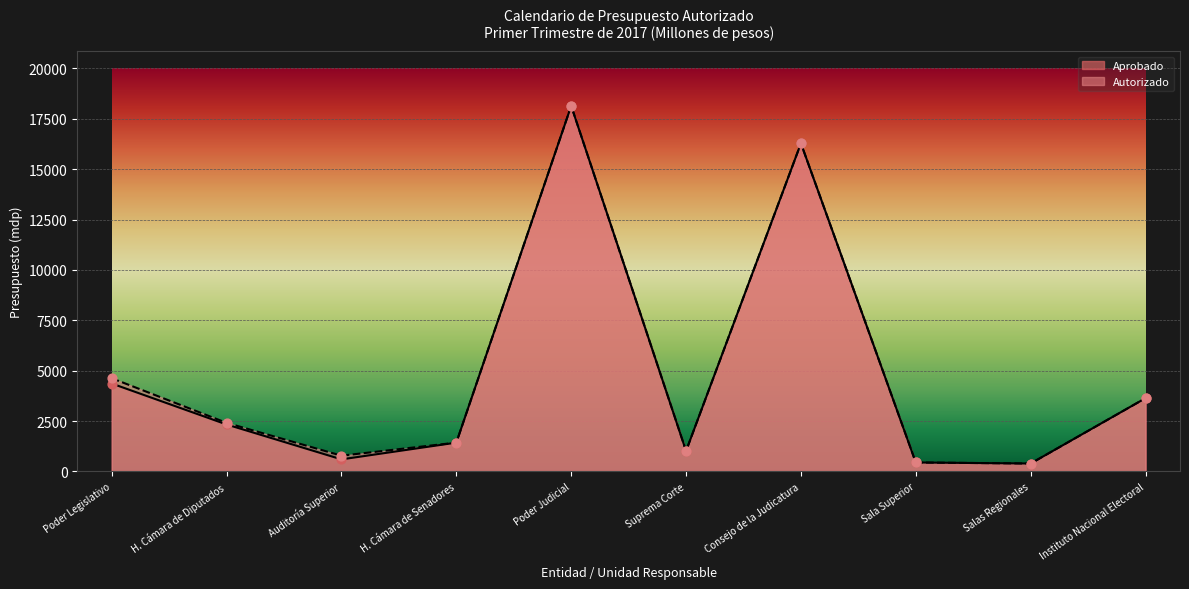

Is the value of Aprobado at Suprema Corte greater than the value of Autorizado at Instituto Nacional Electoral?

No